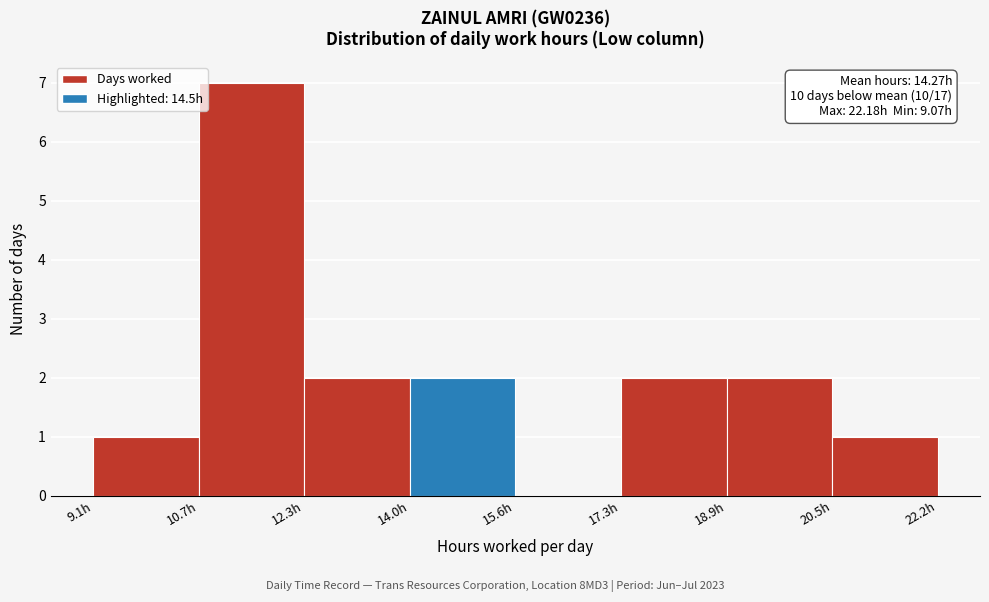

Over which range of the x-axis is the bar tallest?

10.8 to 12.4